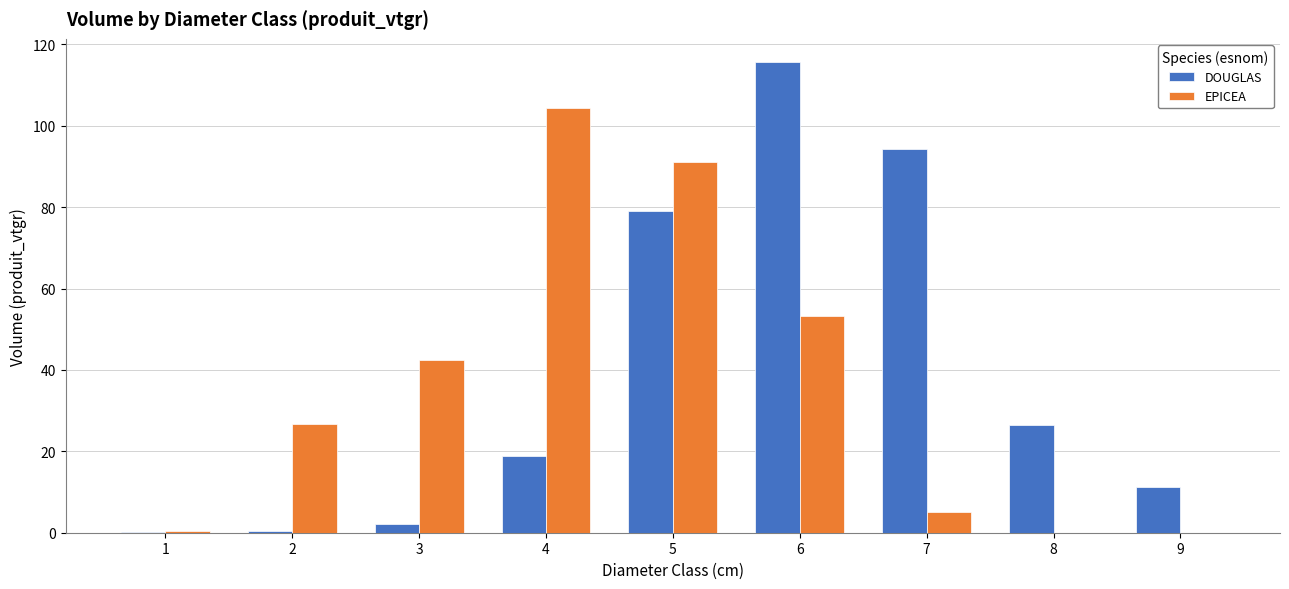

Which category has the highest value in the DOUGLAS series?

6